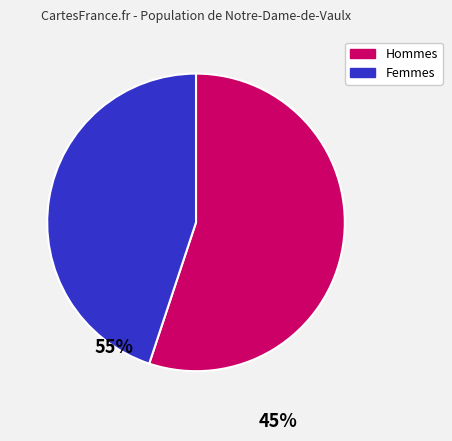

Which slice is the smallest?

Femmes